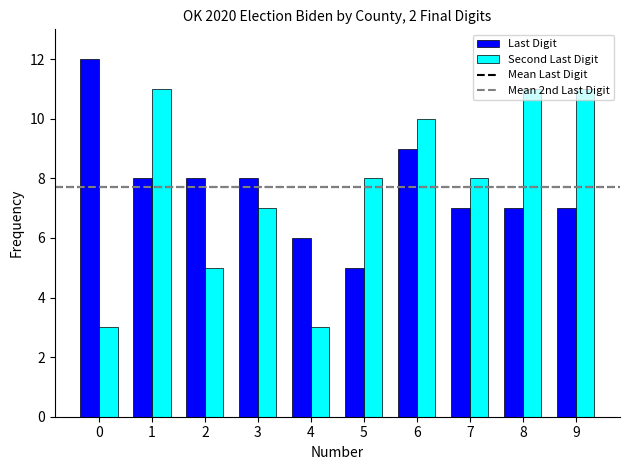

Reading left to right, extract all data points from this chart.

Last Digit: 12	8	8	8	6	5	9	7	7	7
Second Last Digit: 3	11	5	7	3	8	10	8	11	11